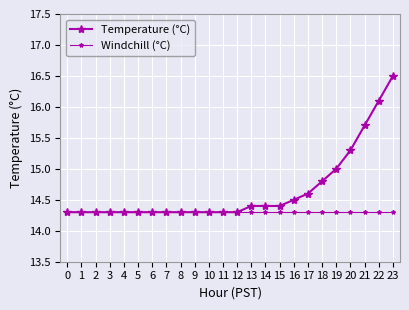

What is the average value of the Temperature (°C) series?

14.7